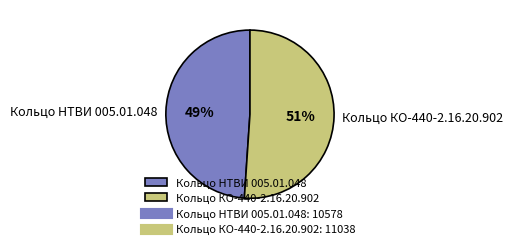

Count the number of slices in the pie.

2